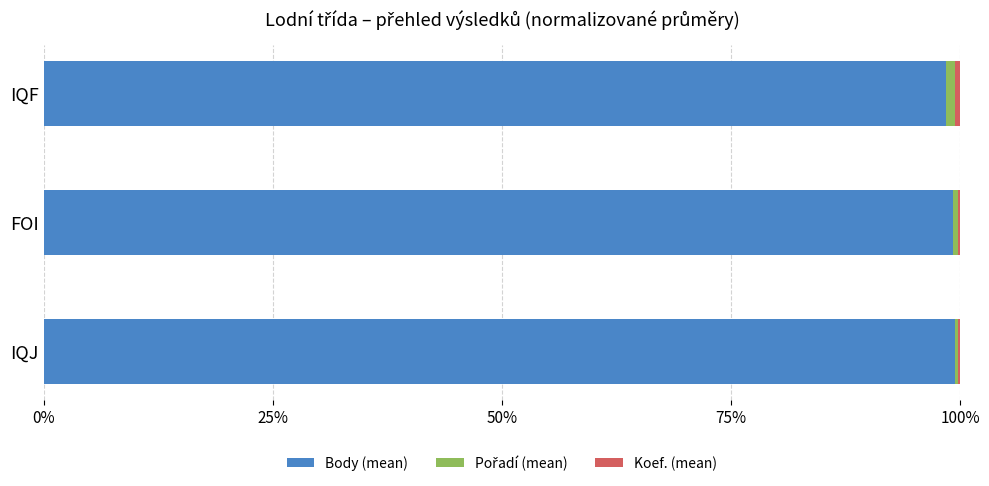

How many categories are shown in the chart?

3